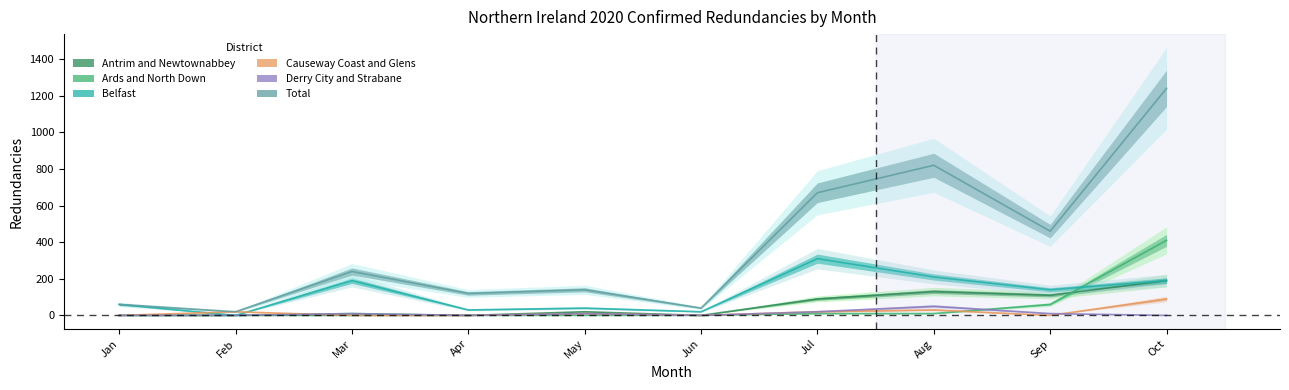

Which label corresponds to the smallest value in the chart?

Jan